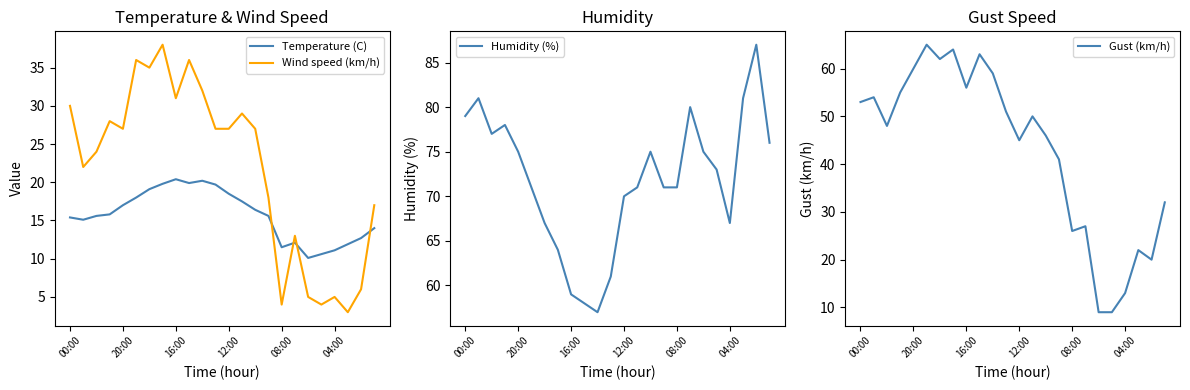

At which label does Wind speed (km/h) first exceed 27?

00:00